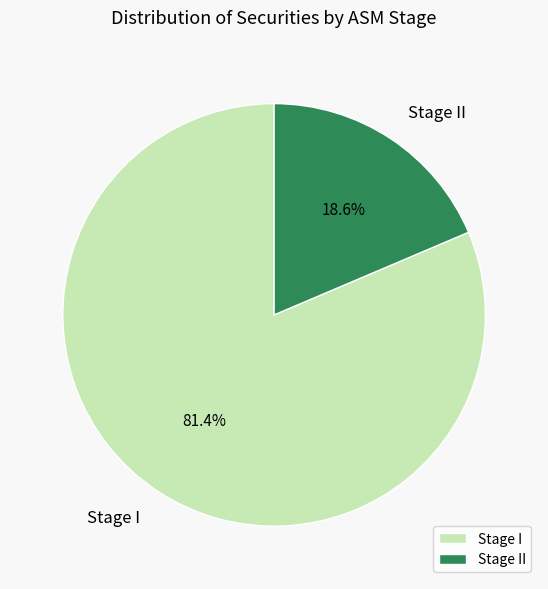

Is Stage I the majority of the pie?

Yes